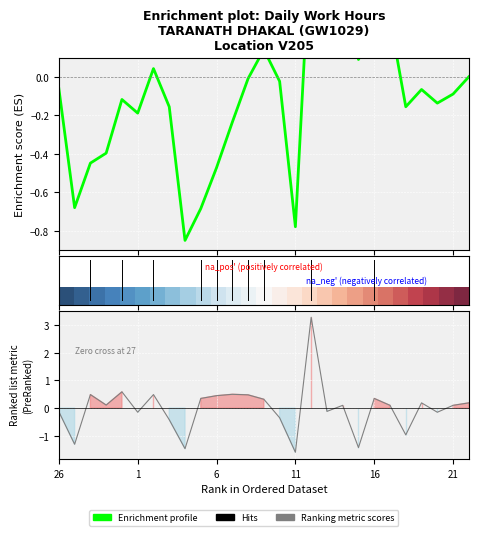

What is the approximate value of Enrichment profile at 13?

0.1